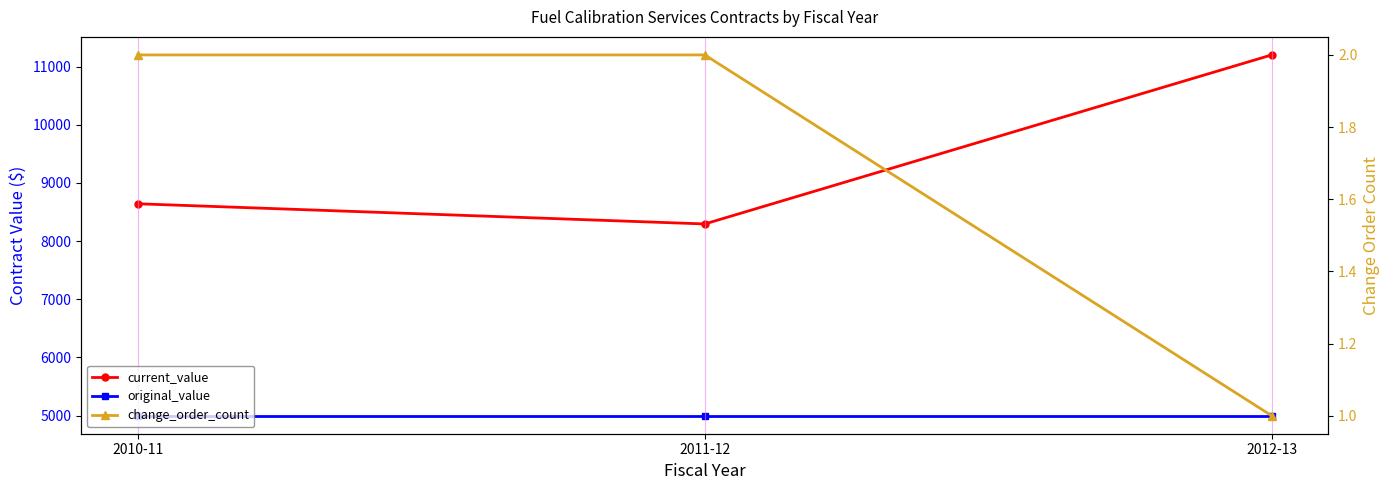

What is the minimum value for original_value?

5000